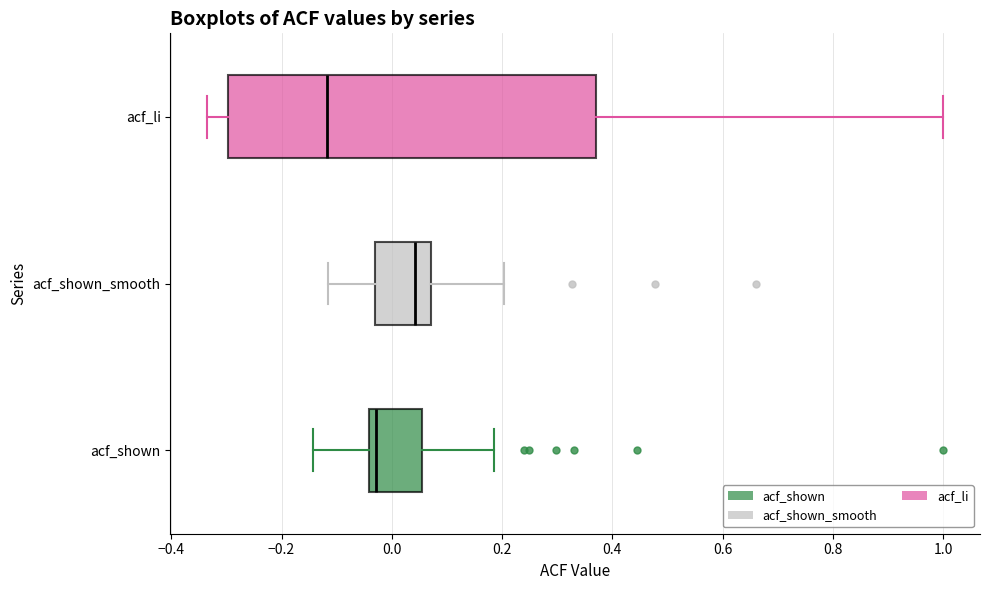

Reading bottom to top, read every box against the x-axis: the position of its median line, the range the box covers, and the ends of its whiskers. The values are not printed on the chart, so give them approximately, as read against the axis.

acf_shown: median -0.02, box -0.04 to 0.06, whiskers -0.14 to 0.18
acf_shown_smooth: median 0.04, box -0.04 to 0.08, whiskers -0.12 to 0.20
acf_li: median -0.12, box -0.30 to 0.36, whiskers -0.34 to 1.00